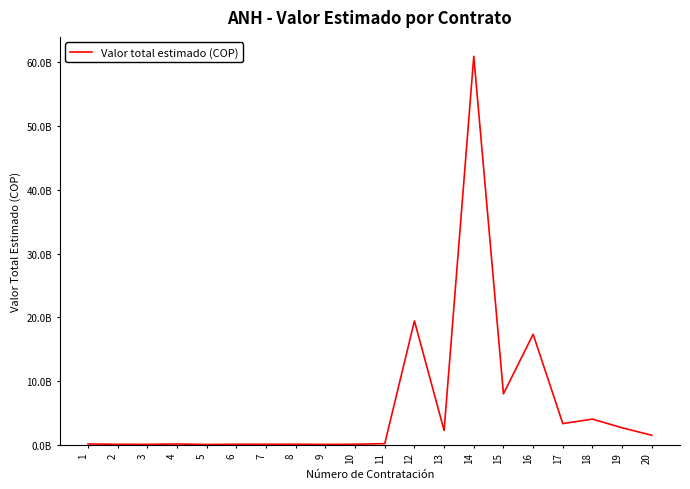

Is this an area chart (filled region under the line)?

No